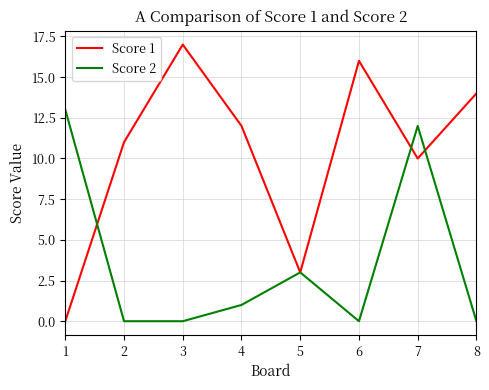

List the labels in order of Score 1 value, smallest first.

1, 5, 7, 2, 4, 8, 6, 3